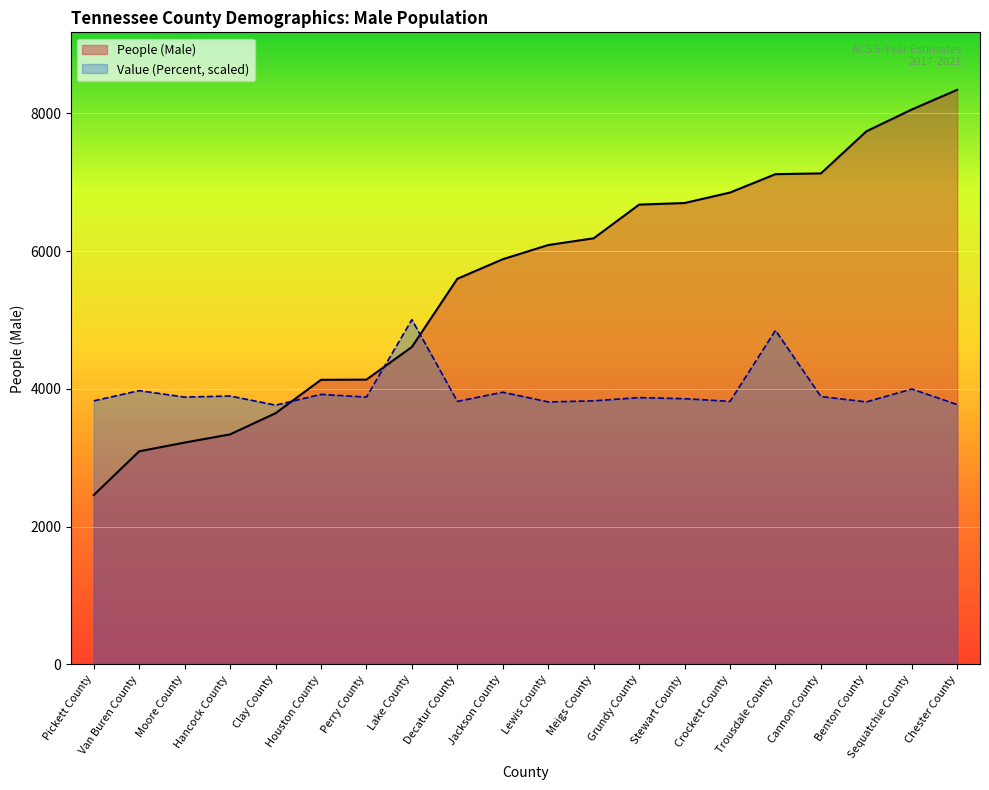

What are all the series names shown in the legend?

People (Male), Value (Percent, scaled)